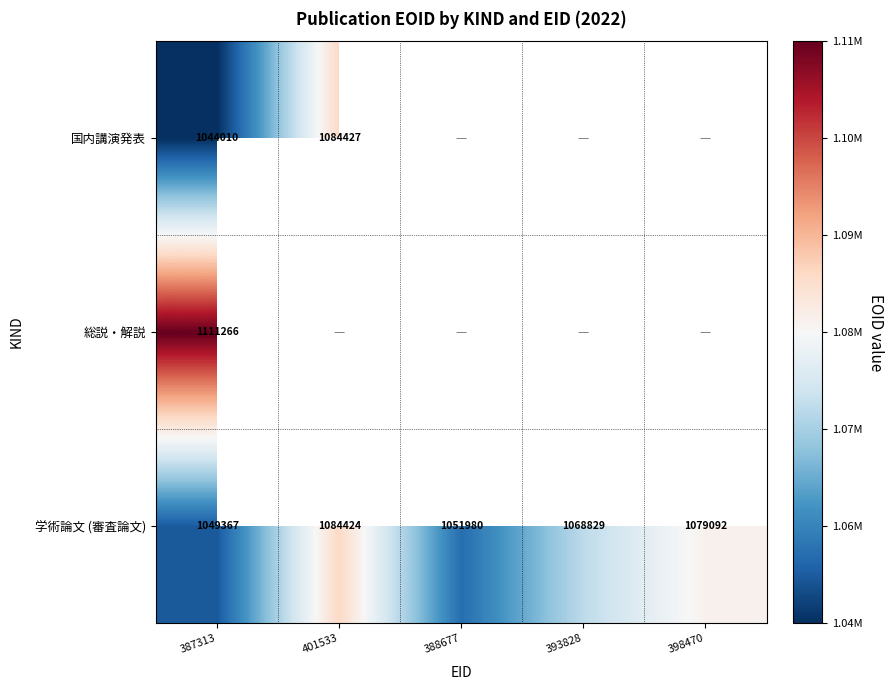

What is the average value of the 学術論文 (審査論文) series?

1066738